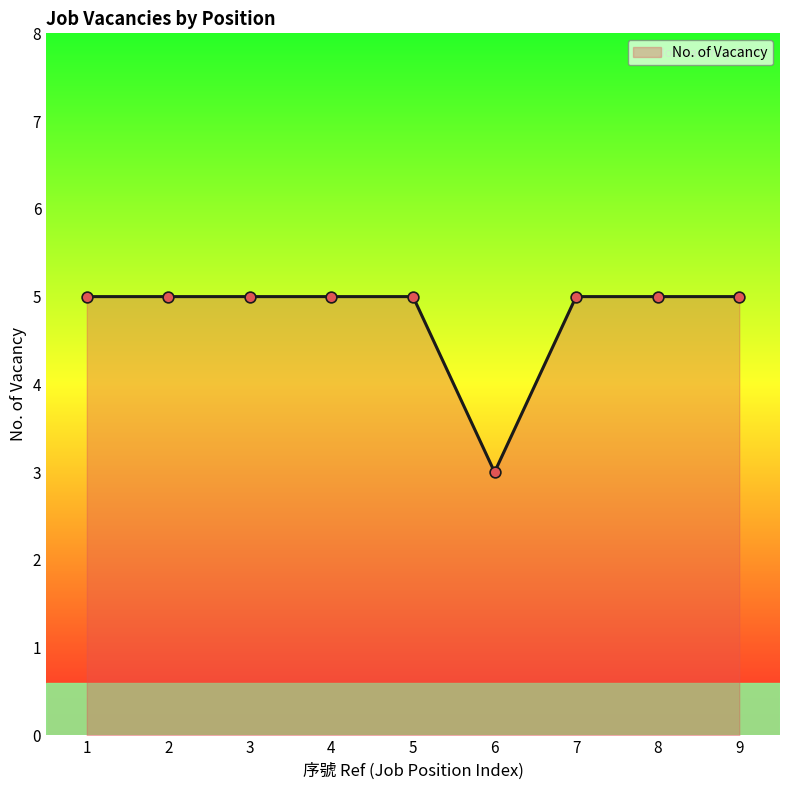

Approximately how many times larger is the value at 2 compared to 9?

1.0